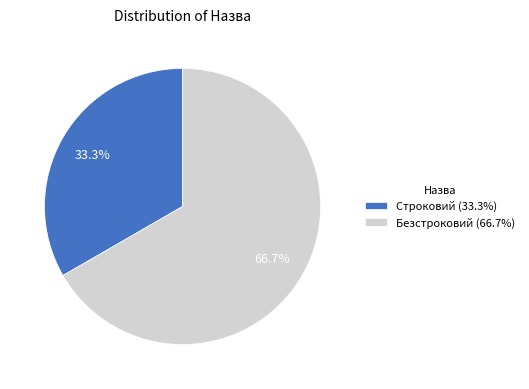

To the nearest percent, what portion does Строковий represent?

33%